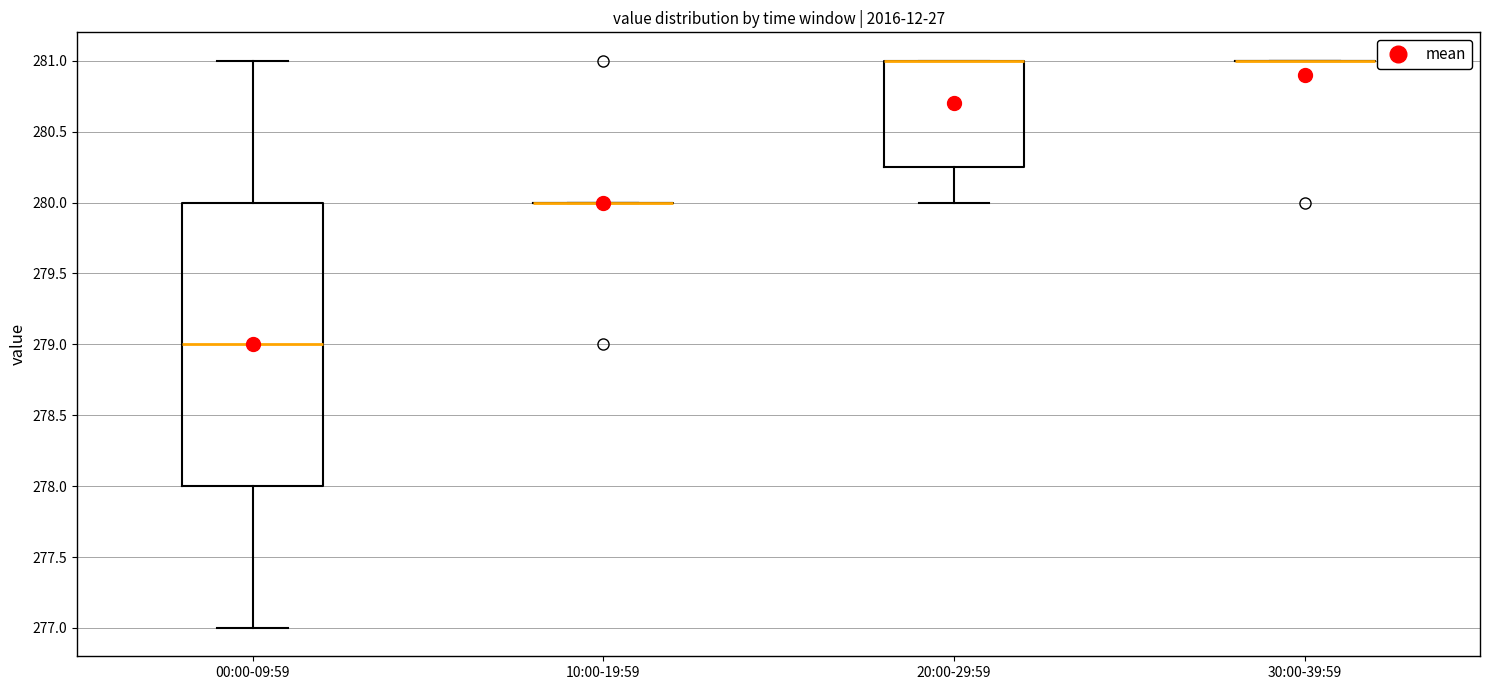

Reading left to right, read every box against the y-axis: the position of its median line, the range the box covers, and the ends of its whiskers. The values are not printed on the chart, so give them approximately, as read against the axis.

00:00-09:59: median 279.00, box 278.00 to 280.00, whiskers 277.00 to 281.00
10:00-19:59: box collapsed to a line at 280.00, whiskers 280.00 to 280.00
20:00-29:59: median 281.00 (drawn on the box's upper edge), box 280.25 to 281.00, whiskers 280.00 to 281.00
30:00-39:59: box collapsed to a line at 281.00, whiskers 281.00 to 281.00